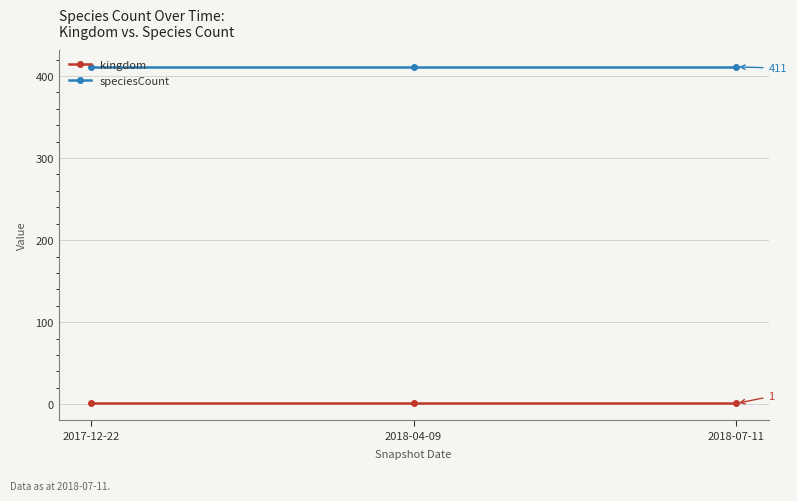

Is it true that speciesCount equals 671 at 2017-12-22?

False